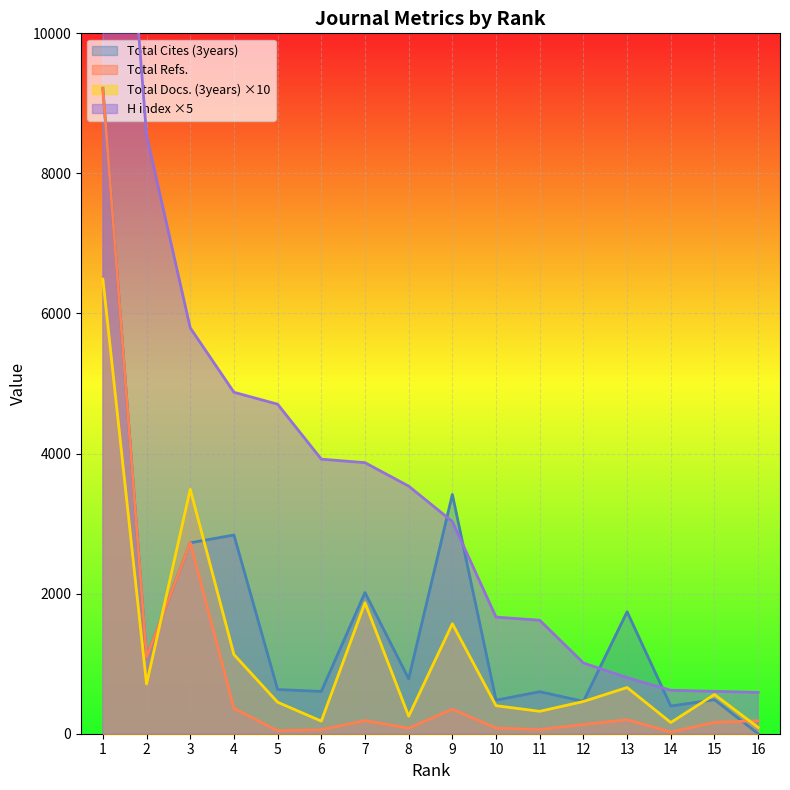

Between 4 and 2, which series saw the biggest shift?

H index